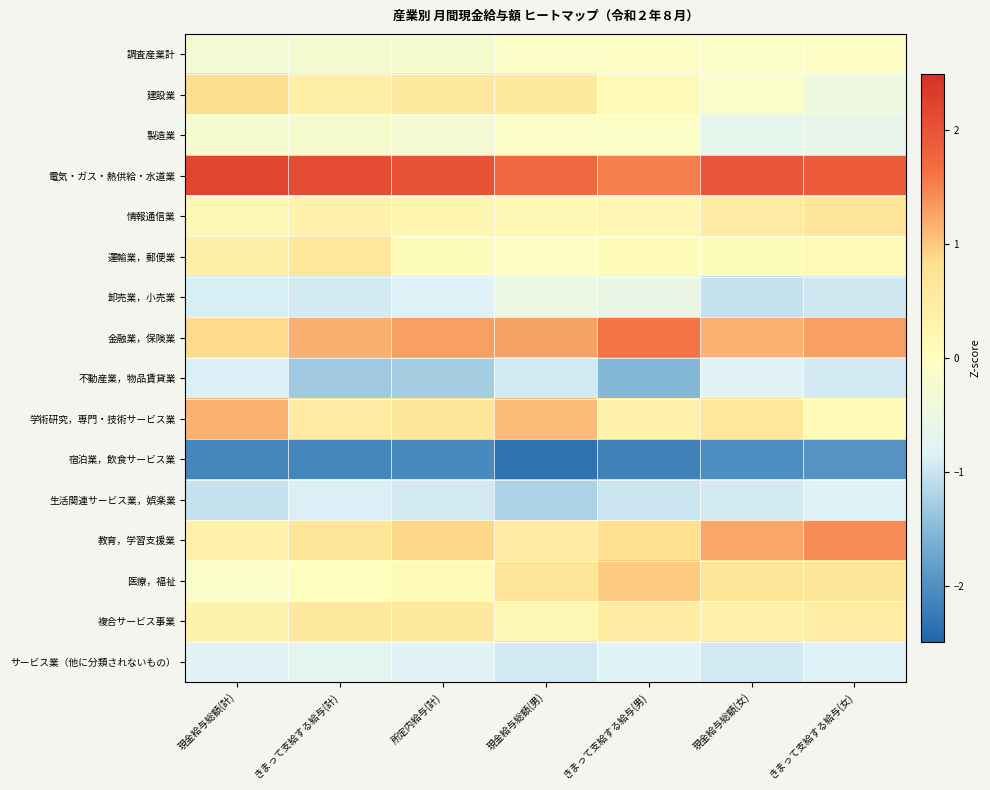

Reading right to left, transcribe all the data shown in this chart.

調査産業計: きまって支給する給与(女)=-0.1	現金給与総額(女)=-0.1	きまって支給する給与(男)=-0.1	現金給与総額(男)=-0.1	所定内給与(計)=-0.2	きまって支給する給与(計)=-0.3	現金給与総額(計)=-0.3
建設業: きまって支給する給与(女)=-0.5	現金給与総額(女)=-0.1	きまって支給する給与(男)=0.1	現金給与総額(男)=0.6	所定内給与(計)=0.6	きまって支給する給与(計)=0.4	現金給与総額(計)=0.9
製造業: きまって支給する給与(女)=-0.6	現金給与総額(女)=-0.7	きまって支給する給与(男)=-0.1	現金給与総額(男)=-0.1	所定内給与(計)=-0.3	きまって支給する給与(計)=-0.2	現金給与総額(計)=-0.2
電気・ガス・熱供給・水道業: きまって支給する給与(女)=1.9	現金給与総額(女)=2.0	きまって支給する給与(男)=1.5	現金給与総額(男)=1.7	所定内給与(計)=2.0	きまって支給する給与(計)=2.1	現金給与総額(計)=2.2
情報通信業: きまって支給する給与(女)=0.7	現金給与総額(女)=0.5	きまって支給する給与(男)=0.2	現金給与総額(男)=0.2	所定内給与(計)=0.3	きまって支給する給与(計)=0.3	現金給与総額(計)=0.2
運輸業，郵便業: きまって支給する給与(女)=0.1	現金給与総額(女)=0.1	きまって支給する給与(男)=0.1	現金給与総額(男)=-0.1	所定内給与(計)=0.1	きまって支給する給与(計)=0.6	現金給与総額(計)=0.4
卸売業，小売業: きまって支給する給与(女)=-1.0	現金給与総額(女)=-1.0	きまって支給する給与(男)=-0.6	現金給与総額(男)=-0.5	所定内給与(計)=-0.9	きまって支給する給与(計)=-0.9	現金給与総額(計)=-0.9
金融業，保険業: きまって支給する給与(女)=1.3	現金給与総額(女)=1.2	きまって支給する給与(男)=1.6	現金給与総額(男)=1.3	所定内給与(計)=1.3	きまって支給する給与(計)=1.2	現金給与総額(計)=0.9
不動産業，物品賃貸業: きまって支給する給与(女)=-0.9	現金給与総額(女)=-0.8	きまって支給する給与(男)=-1.5	現金給与総額(男)=-0.9	所定内給与(計)=-1.3	きまって支給する給与(計)=-1.3	現金給与総額(計)=-0.9
学術研究，専門・技術サービス業: きまって支給する給与(女)=0.1	現金給与総額(女)=0.6	きまって支給する給与(男)=0.3	現金給与総額(男)=1.1	所定内給与(計)=0.6	きまって支給する給与(計)=0.5	現金給与総額(計)=1.2
宿泊業，飲食サービス業: きまって支給する給与(女)=-1.9	現金給与総額(女)=-2.0	きまって支給する給与(男)=-2.1	現金給与総額(男)=-2.3	所定内給与(計)=-2.1	きまって支給する給与(計)=-2.1	現金給与総額(計)=-2.1
生活関連サービス業，娯楽業: きまって支給する給与(女)=-0.8	現金給与総額(女)=-0.9	きまって支給する給与(男)=-1.0	現金給与総額(男)=-1.2	所定内給与(計)=-0.9	きまって支給する給与(計)=-0.9	現金給与総額(計)=-1.0
教育，学習支援業: きまって支給する給与(女)=1.4	現金給与総額(女)=1.2	きまって支給する給与(男)=0.8	現金給与総額(男)=0.5	所定内給与(計)=0.9	きまって支給する給与(計)=0.7	現金給与総額(計)=0.4
医療，福祉: きまって支給する給与(女)=0.6	現金給与総額(女)=0.7	きまって支給する給与(男)=1.0	現金給与総額(男)=0.7	所定内給与(計)=0.1	きまって支給する給与(計)=-0.0	現金給与総額(計)=-0.1
複合サービス事業: きまって支給する給与(女)=0.5	現金給与総額(女)=0.3	きまって支給する給与(男)=0.5	現金給与総額(男)=0.2	所定内給与(計)=0.6	きまって支給する給与(計)=0.6	現金給与総額(計)=0.3
サービス業（他に分類されないもの）: きまって支給する給与(女)=-0.8	現金給与総額(女)=-0.9	きまって支給する給与(男)=-0.8	現金給与総額(男)=-0.9	所定内給与(計)=-0.8	きまって支給する給与(計)=-0.7	現金給与総額(計)=-0.8